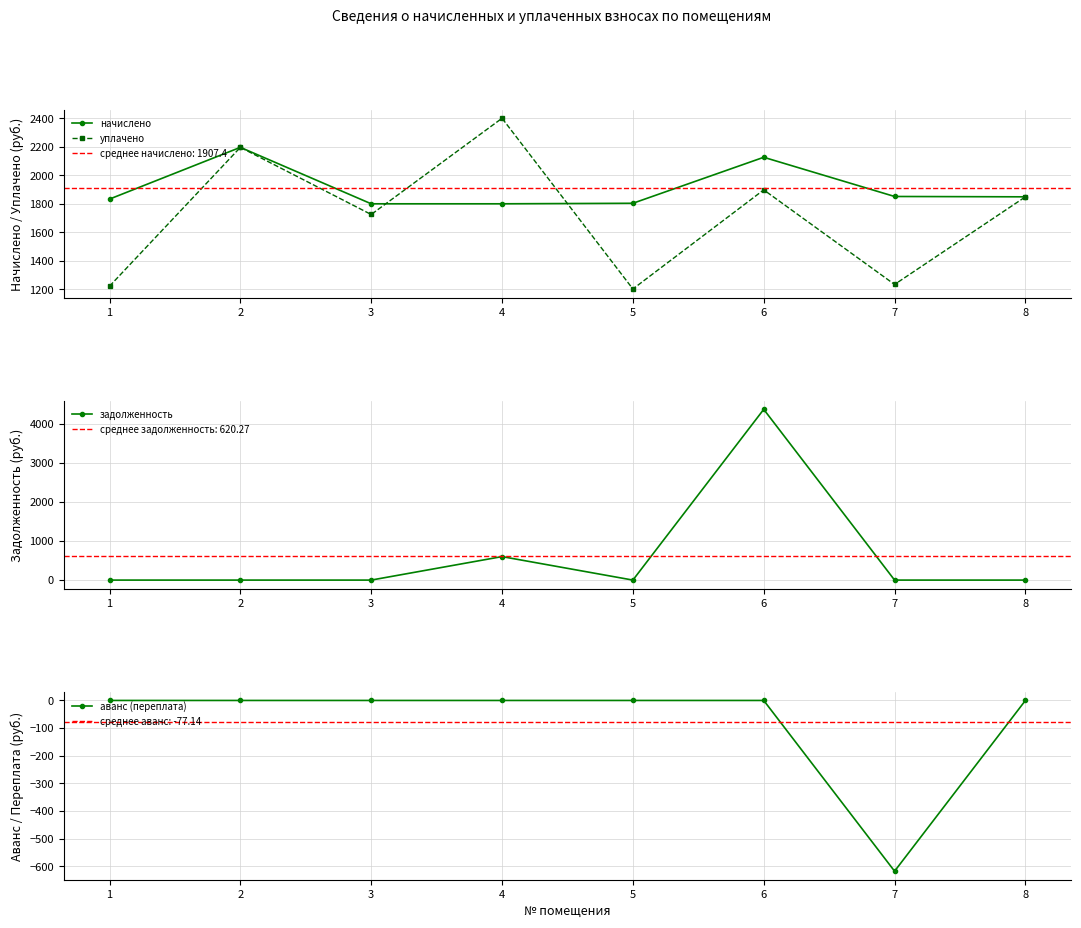

How many interior local valleys does the аванс (переплата) series have?

1